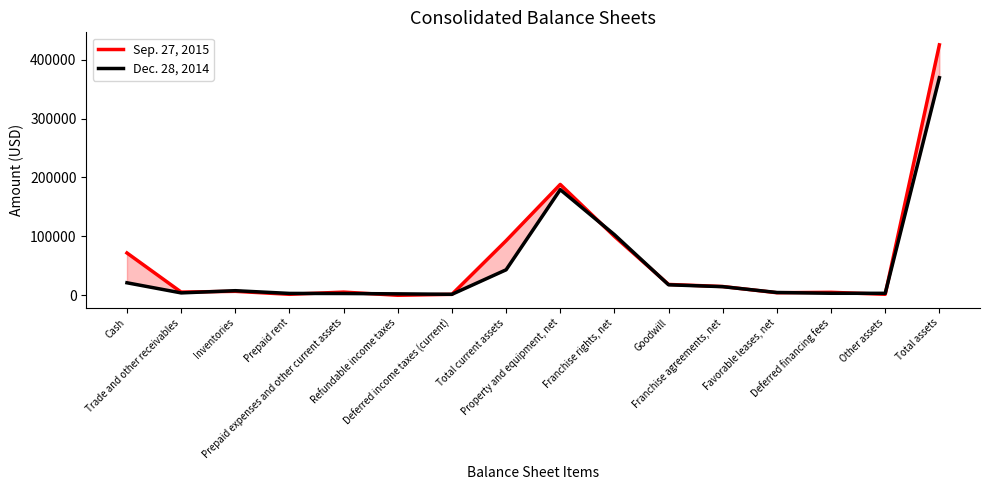

What is the label of the 3rd point from the left?

Inventories